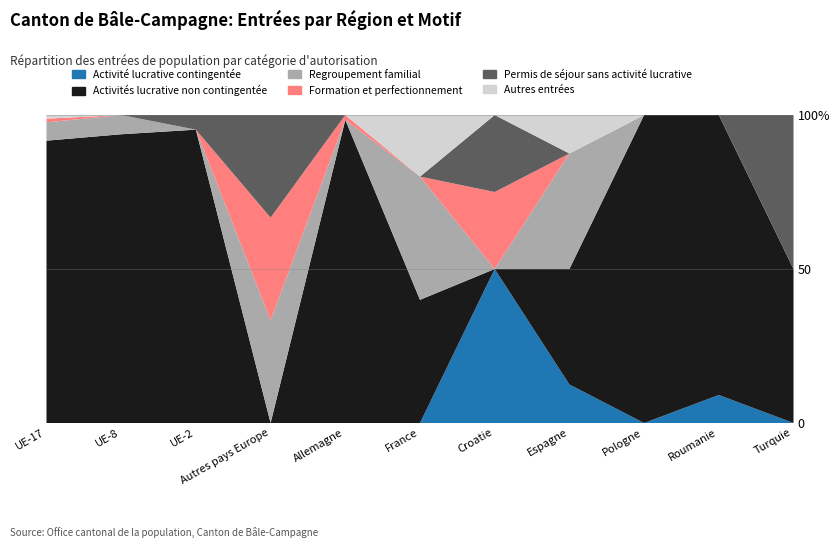

Reading left to right, transcribe all the data shown in this chart.

Activité lucrative contingentée: 0	0	0	0	0	0	2	1	0	2	0
Activités lucrative non contingentée: 77	15	20	0	63	2	0	3	7	20	1
Regroupement familial: 5	1	0	1	0	2	0	3	0	0	0
Formation et perfectionnement: 1	0	0	1	1	0	1	0	0	0	0
Permis de séjour sans activité lucrative: 0	0	1	1	0	0	1	0	0	0	1
Autres entrées: 1	0	0	0	0	1	0	1	0	0	0